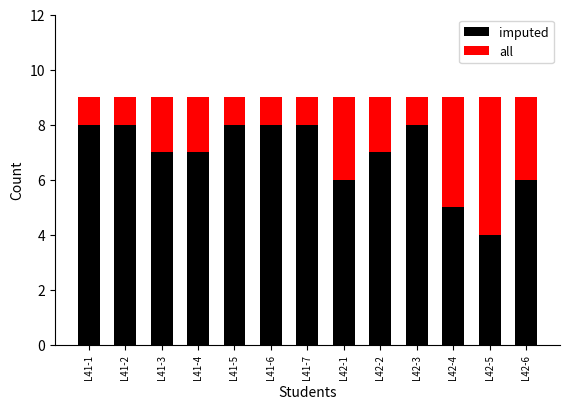

Is it true that imputed equals 6 at L42-6?

True